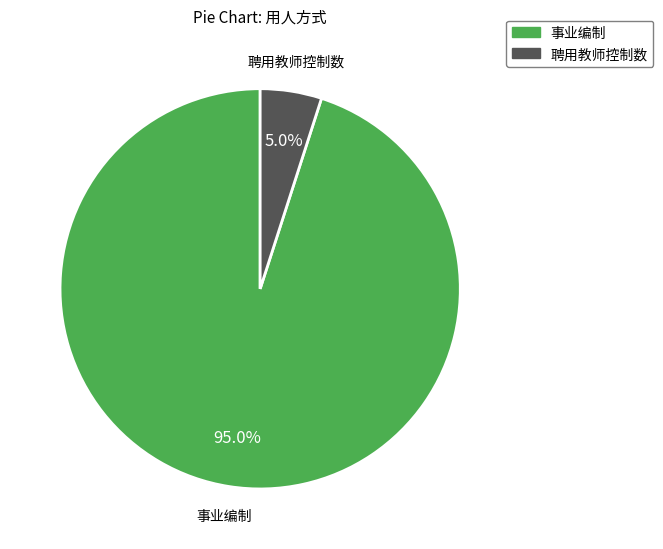

Does 聘用教师控制数 represent more than half of the total?

No